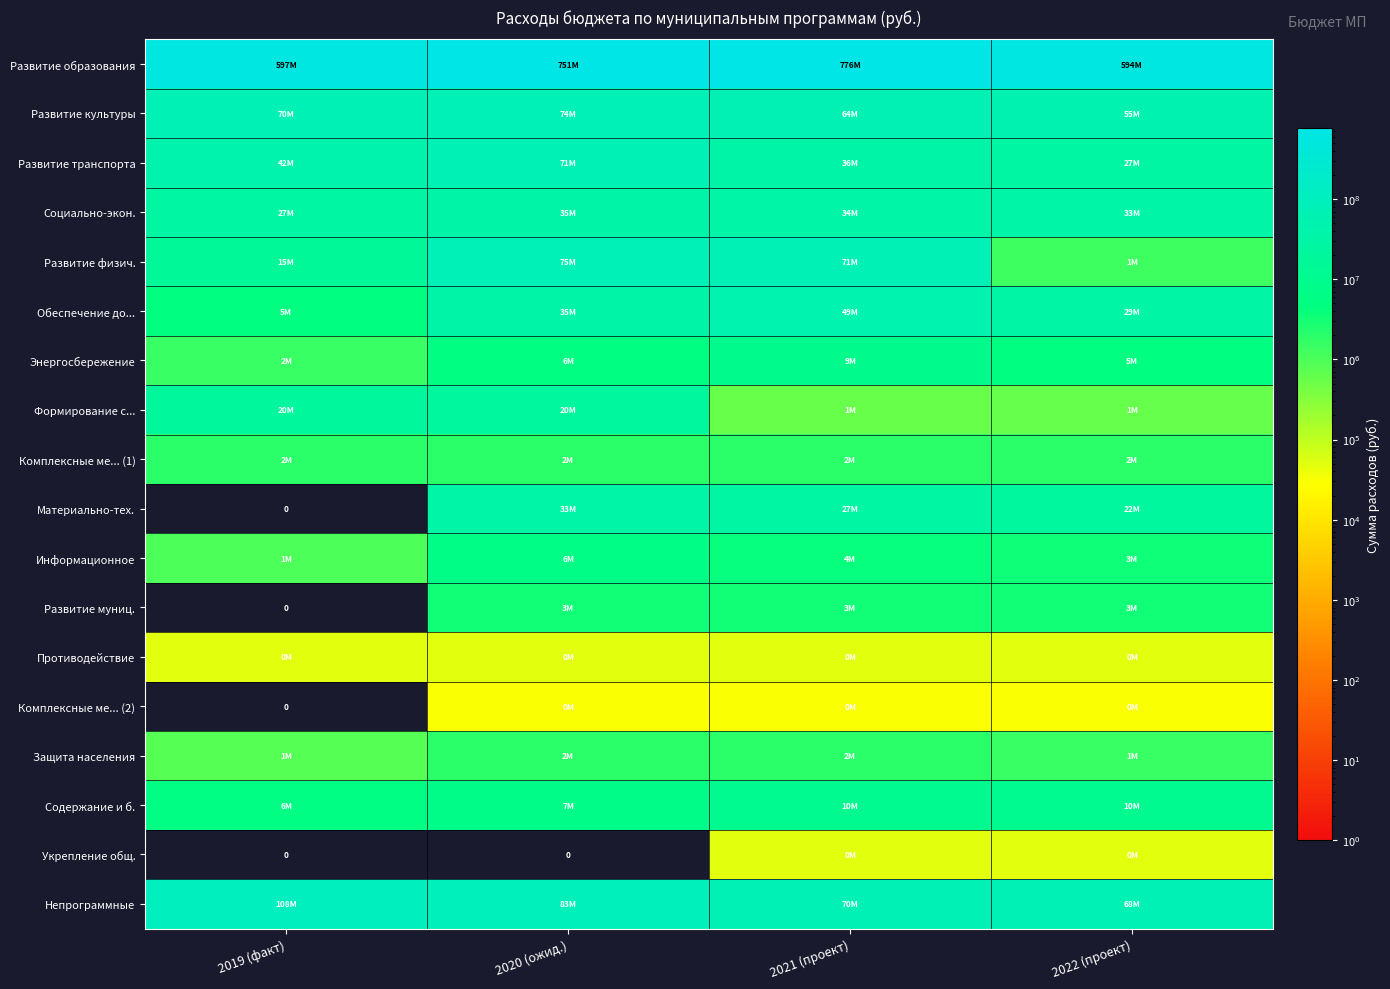

How many data points does each series have?

4